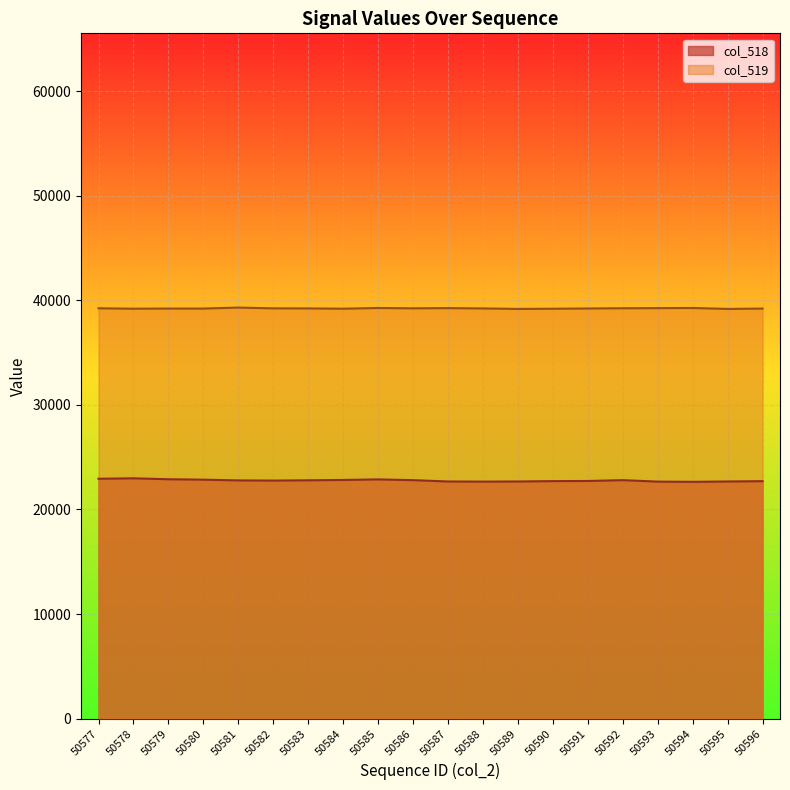

True or false: col_518 has more than 0 interior local peaks.

True